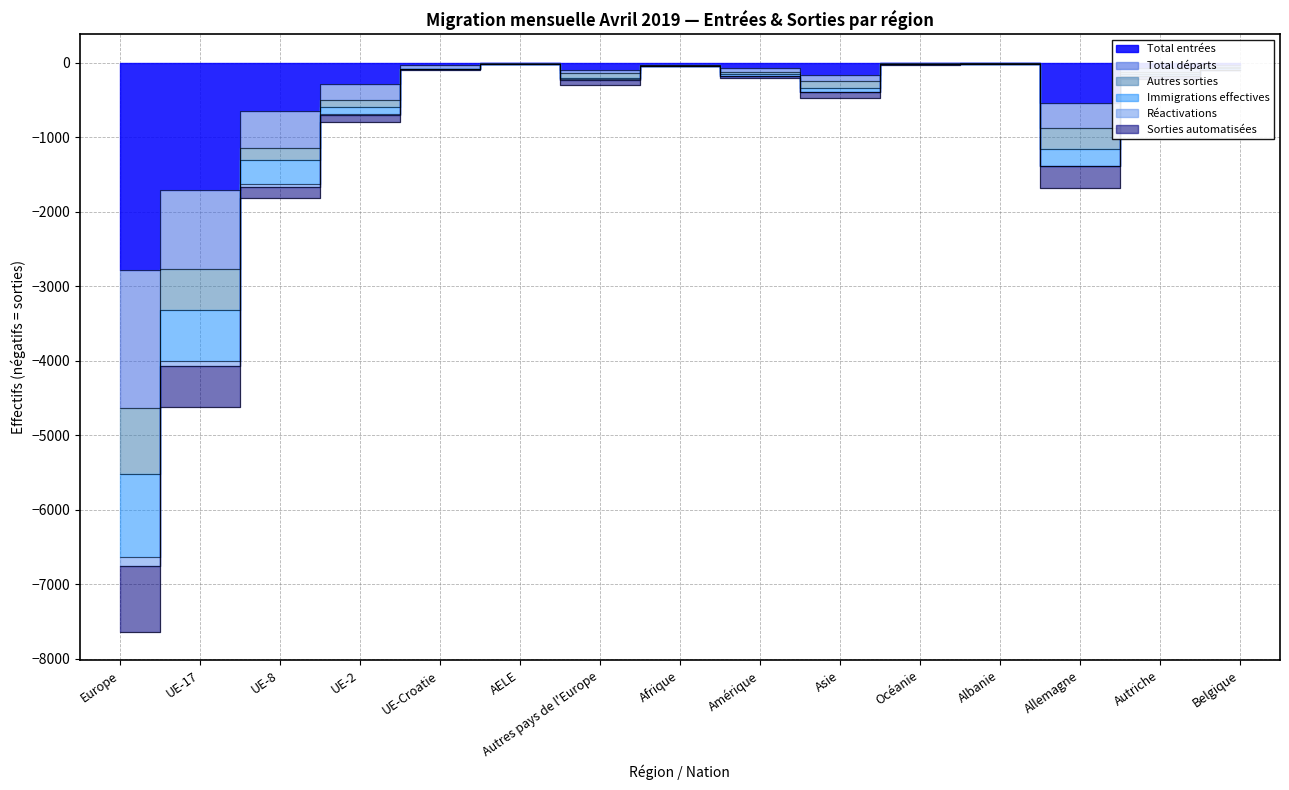

What is the difference between the maximum and minimum values in the Sorties automatisées series?

5508